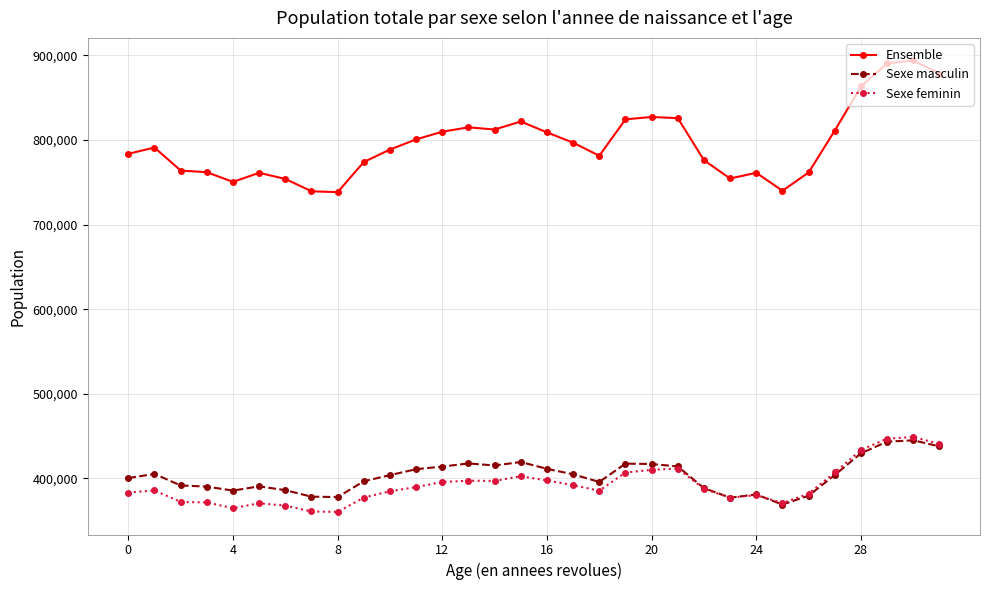

Which series has the largest range (max minus min)?

Ensemble